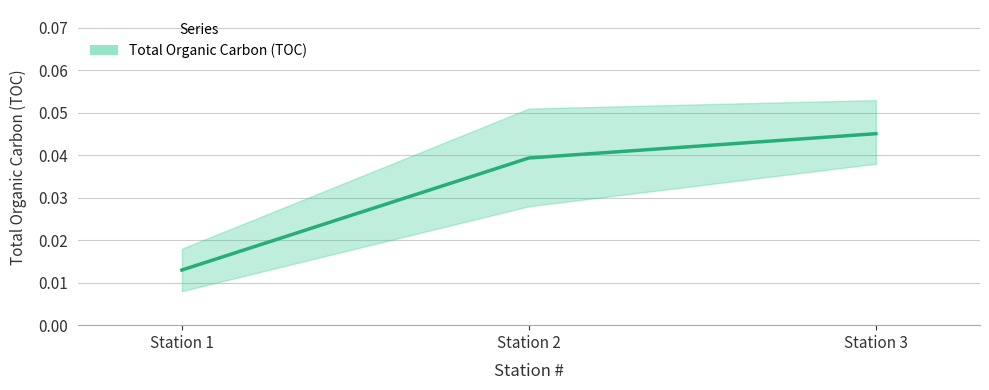

Does the chart have visible grid lines?

Yes